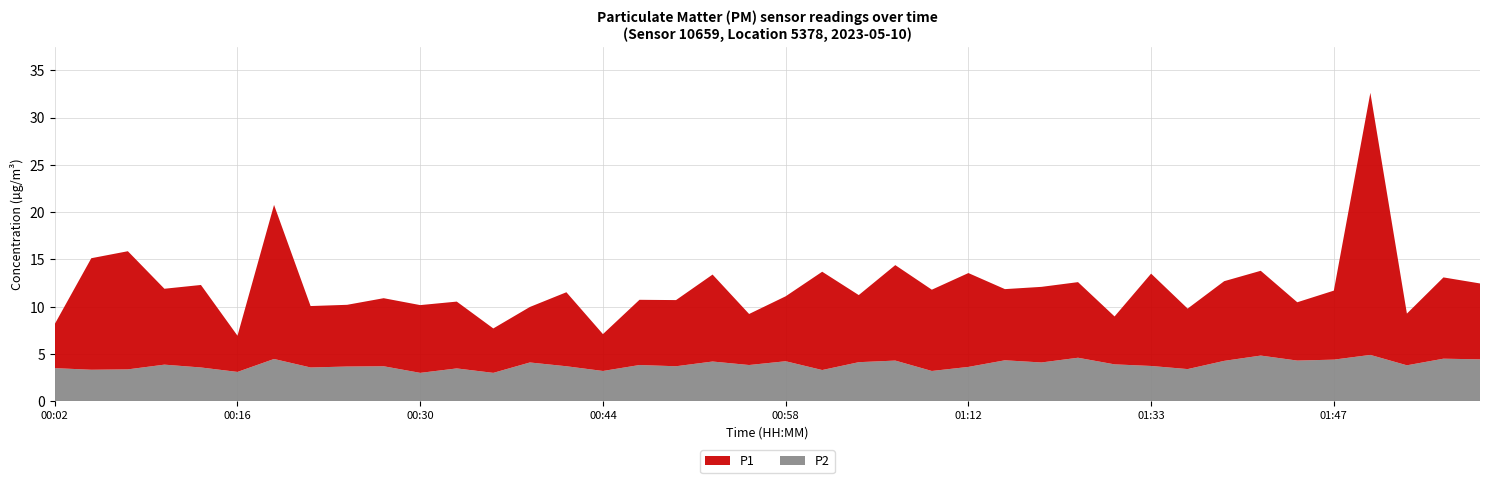

Reading left to right, what are all the values shown in this chart?

P1: 4.7	11.8	12.5	8.0	8.7	3.8	16.3	6.5	6.5	7.2	7.2	7.1	4.7	5.9	7.8	3.9	6.9	7.0	9.2	5.4	6.9	10.4	7.1	10.1	8.6	9.9	7.5	8.0	8.0	5.1	9.8	6.4	8.4	9.0	6.2	7.3	27.7	5.5	8.6	8.0
P2: 3.5	3.3	3.4	3.9	3.6	3.1	4.5	3.6	3.7	3.7	3.0	3.5	3.0	4.1	3.7	3.2	3.8	3.7	4.2	3.8	4.2	3.3	4.1	4.3	3.2	3.6	4.3	4.1	4.6	3.9	3.7	3.4	4.3	4.8	4.3	4.4	4.9	3.8	4.5	4.4